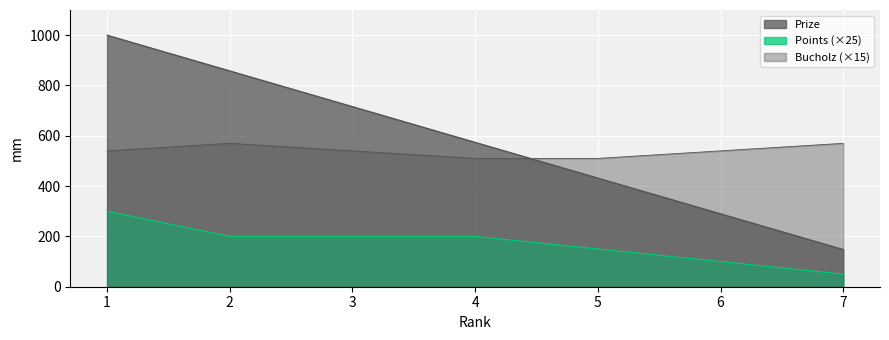

List the labels in order of Points value, smallest first.

7, 6, 5, 2, 3, 4, 1